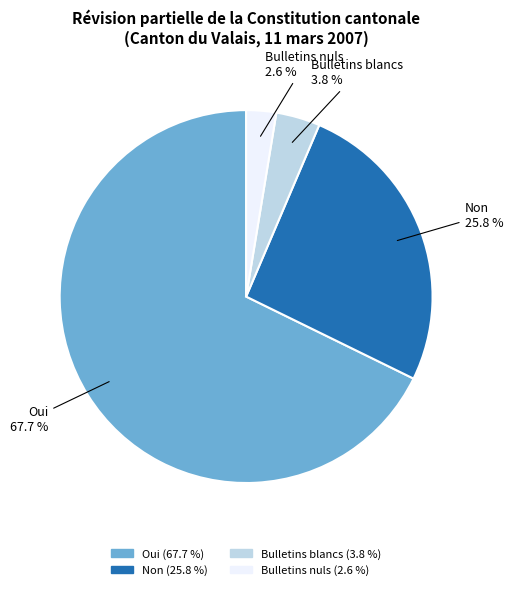

To the nearest percent, what portion does Bulletins blancs represent?

4%